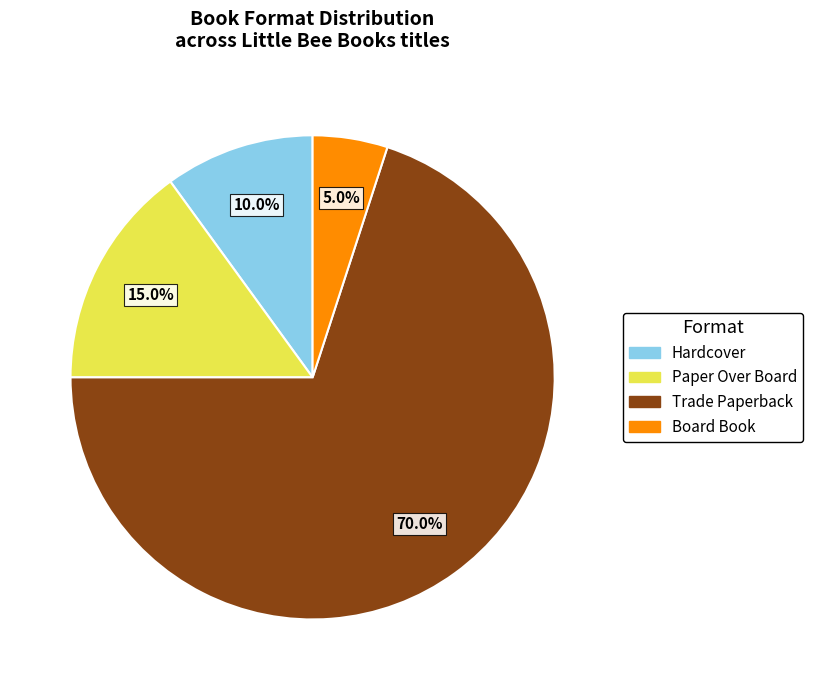

Is there a majority slice in this chart?

Yes